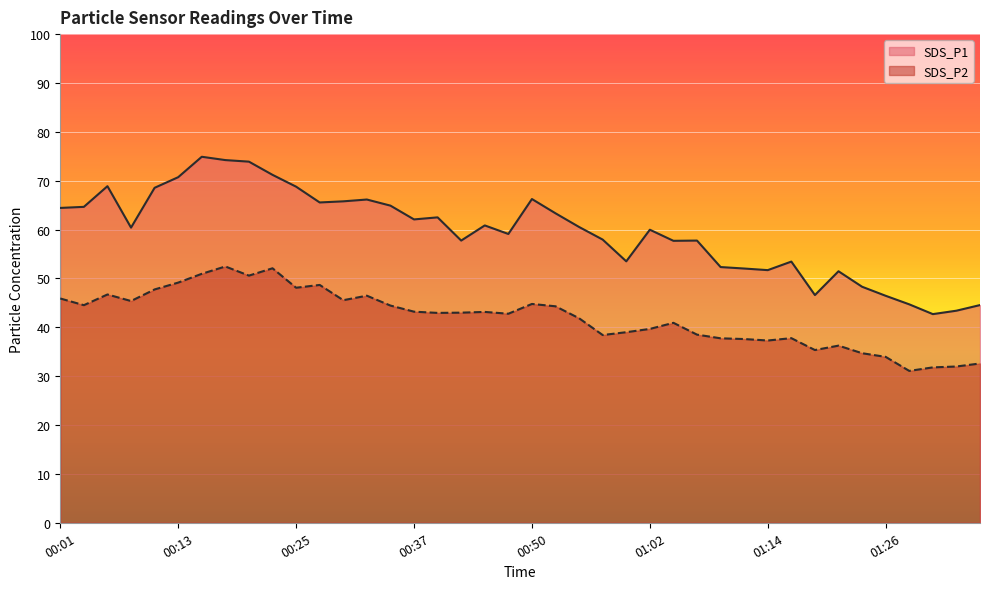

How many values in the SDS_P2 series exceed 43?

19